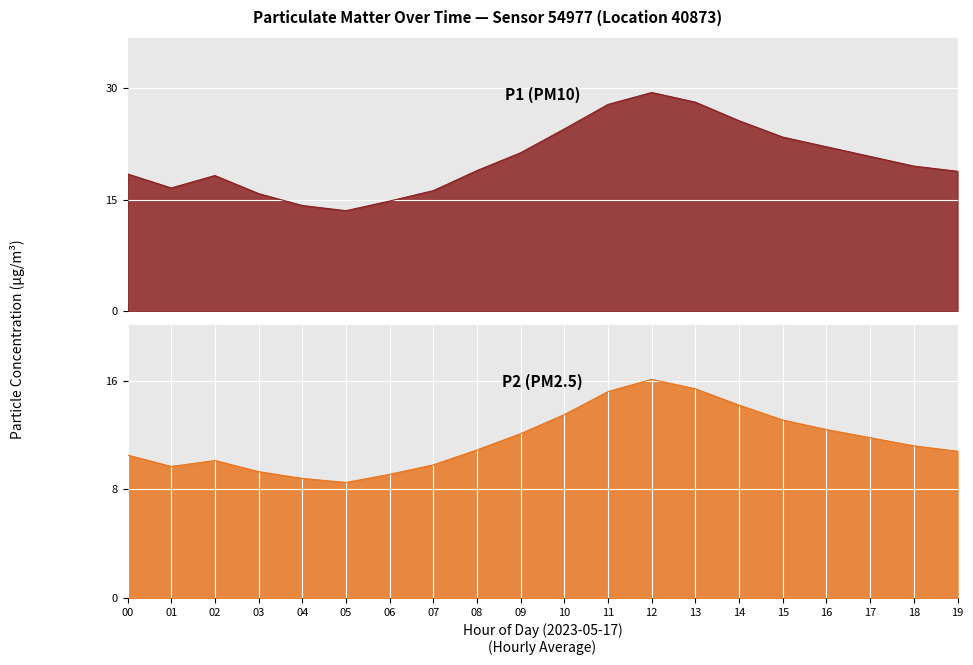

Read the P2 value at 01.

9.7